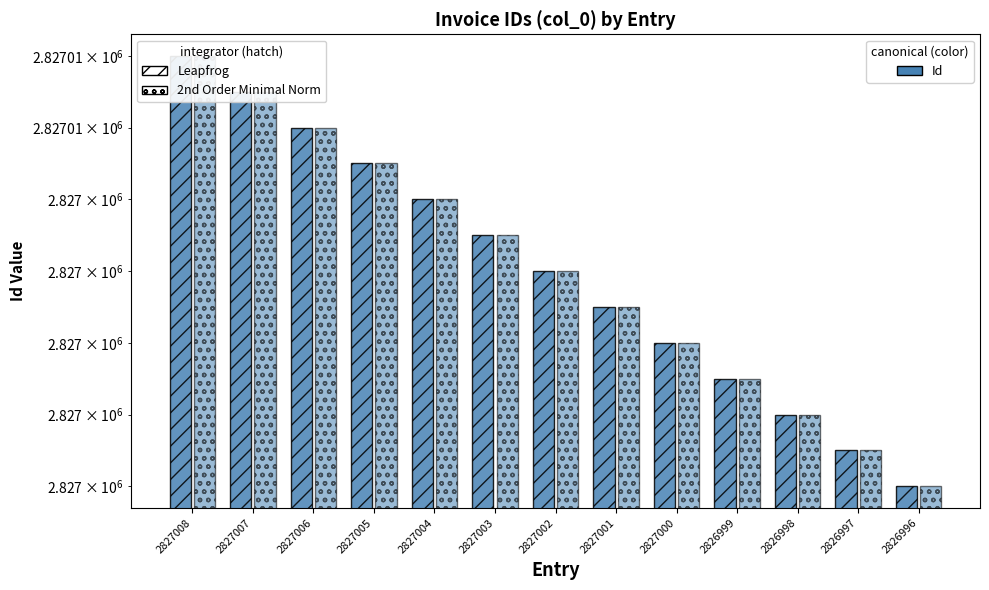

What is the total value across all series at 2827001?

5654002